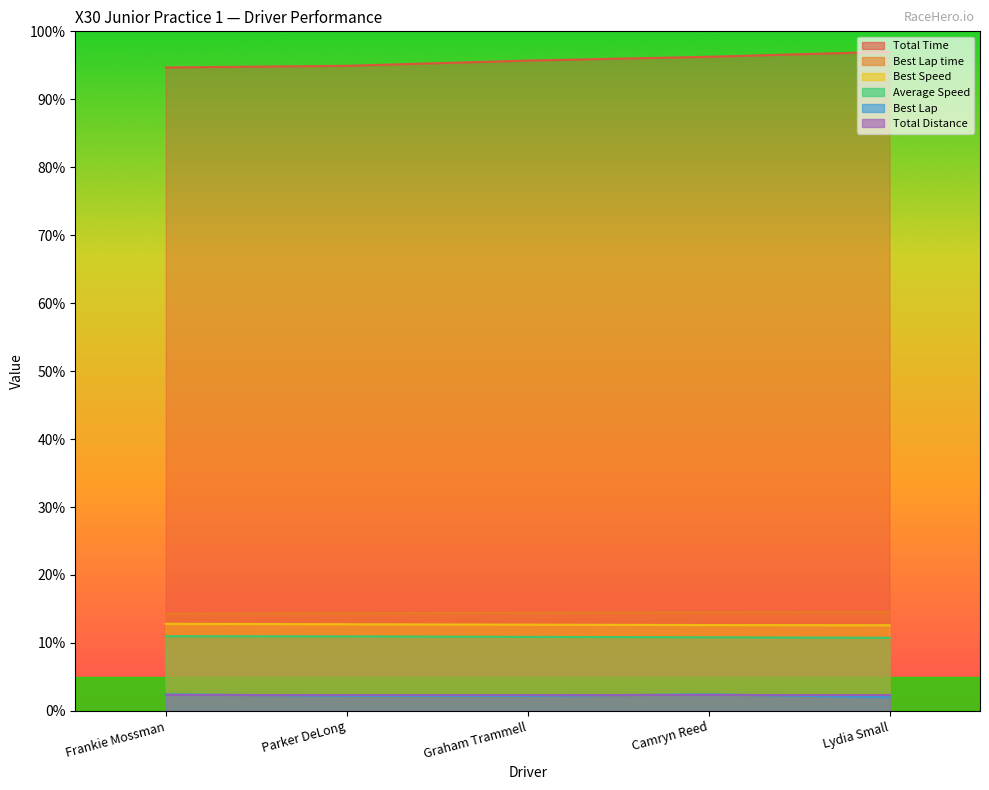

At which category is the sum across all series the highest?

Lydia Small